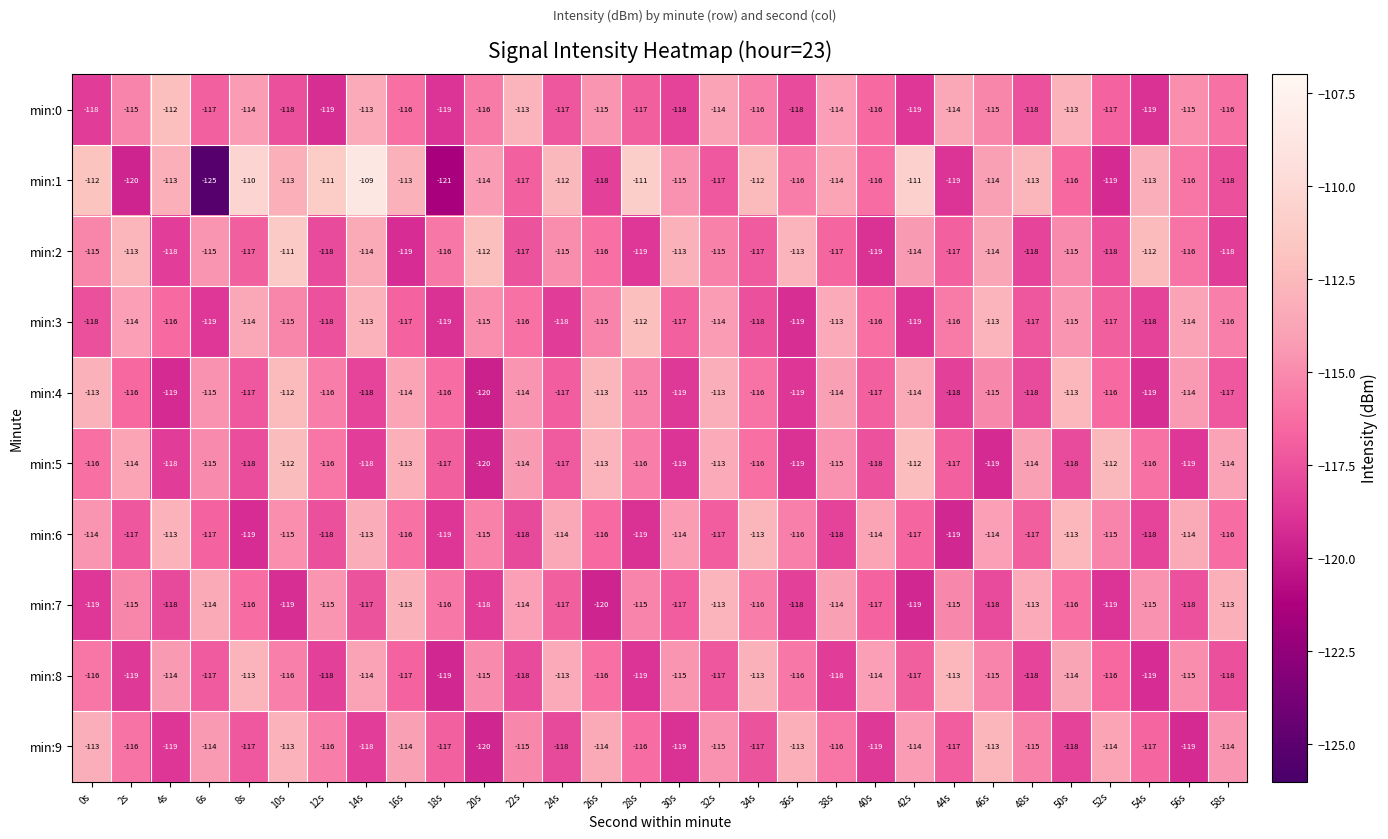

Between 14s and 18s, which series saw the biggest shift?

min:1